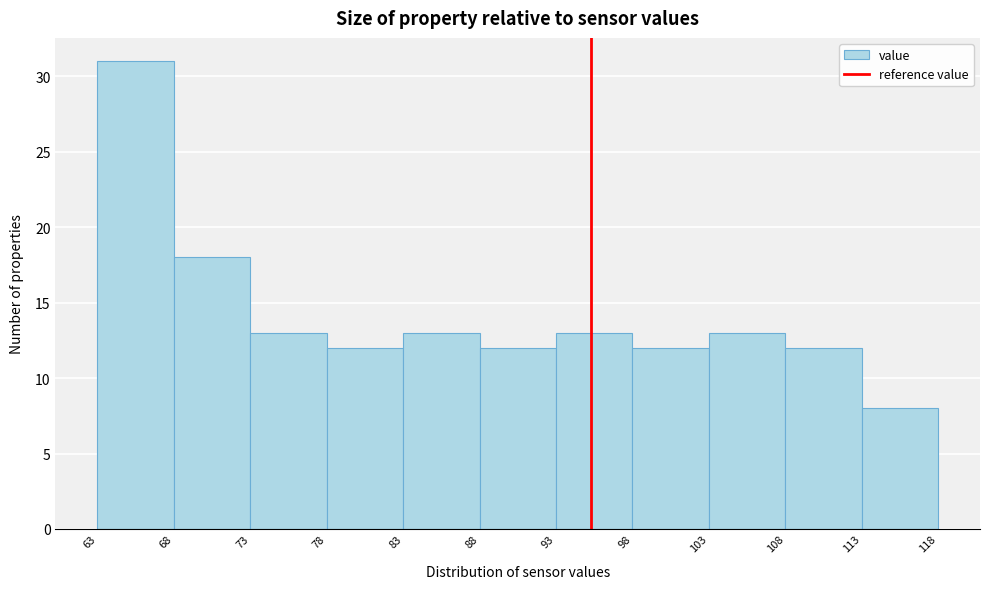

Reading left to right, transcribe this chart: for each bar, give the range it covers on the x-axis and its height. The values are not printed on the chart, so give them approximately, as read against the axis.

63 to 68: 31
68 to 73: 18
73 to 78: 13
78 to 83: 12
83 to 88: 13
88 to 93: 12
93 to 98: 13
98 to 103: 12
103 to 108: 13
108 to 113: 12
113 to 118: 8